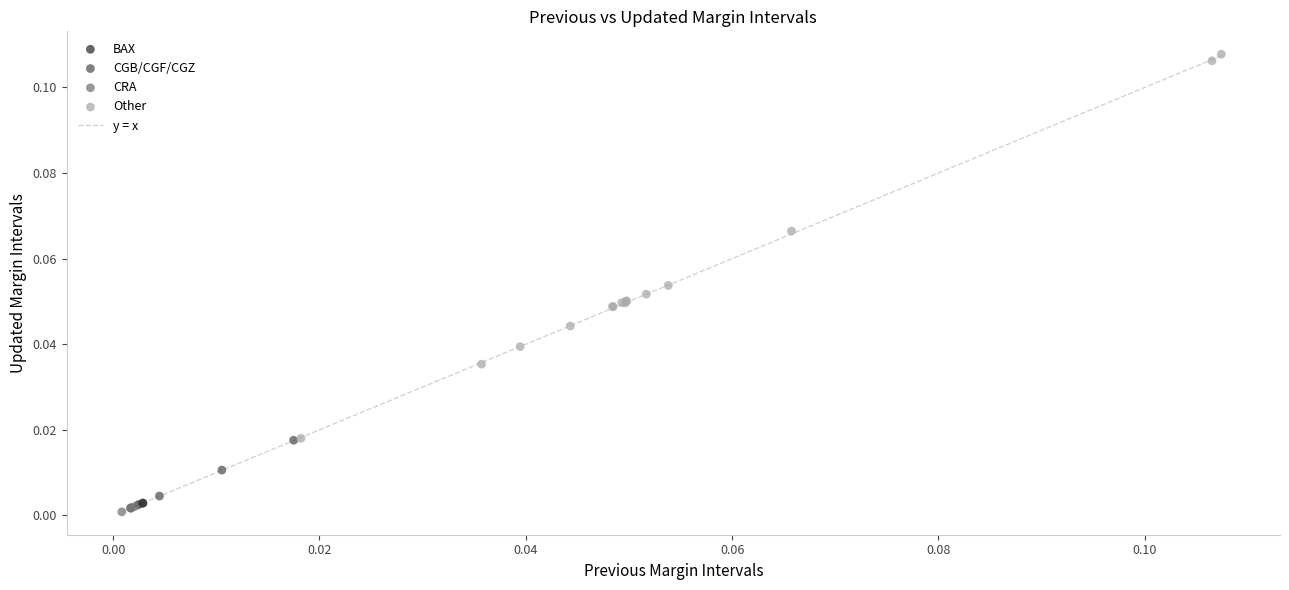

Which series reaches the maximum Y coordinate?

Other